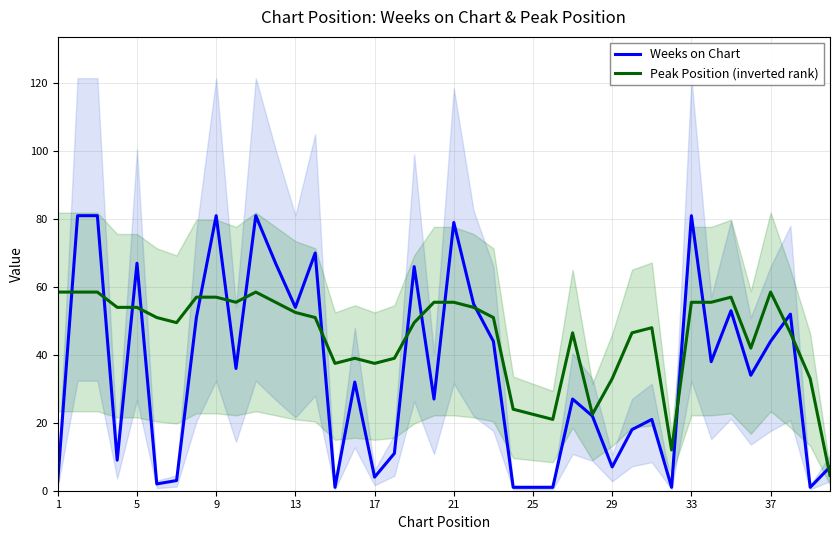

What is the highest value of the Peak Position (inverted rank) series?

58.5